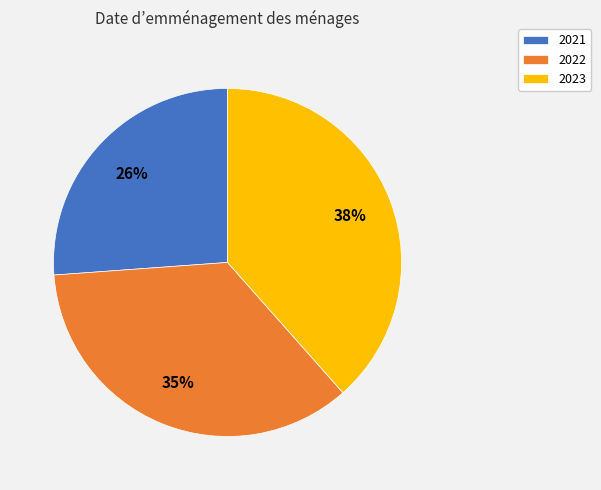

What is the largest slice in the pie chart?

2023